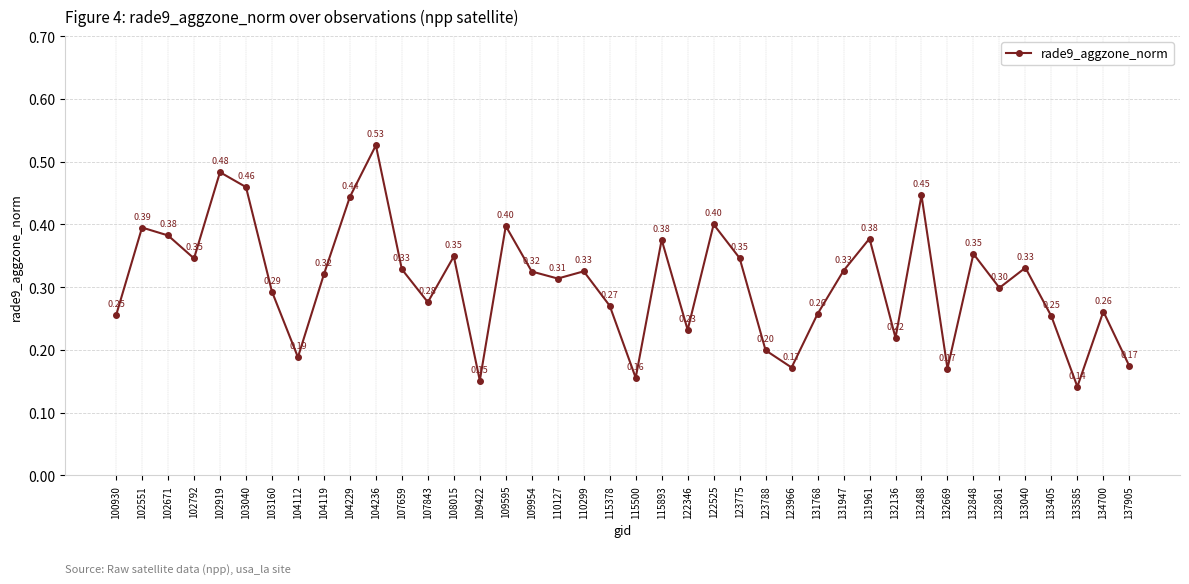

How many categories are shown in the chart?

40